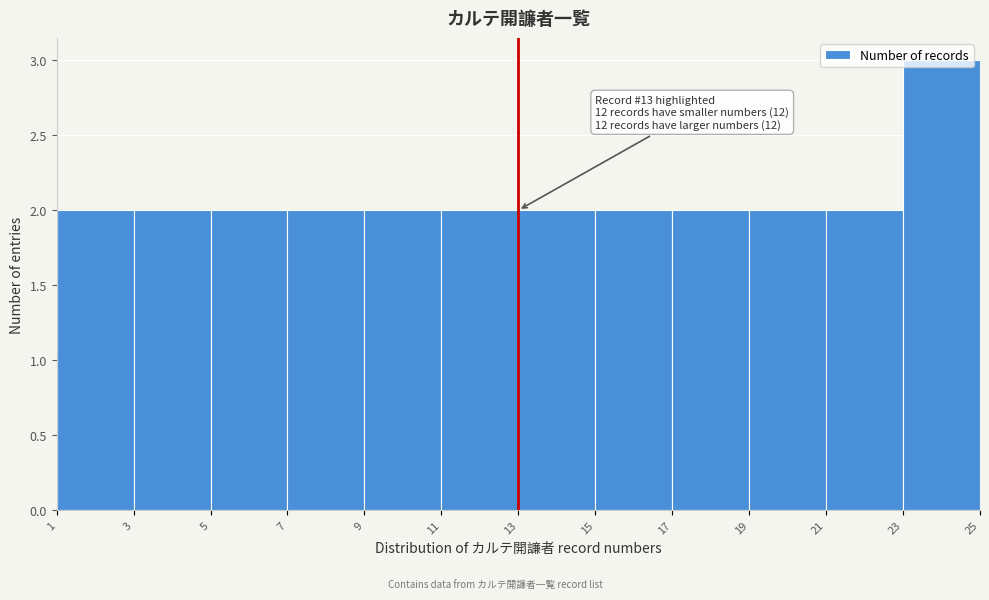

Which range on the x-axis has the tallest bar?

23 to 25